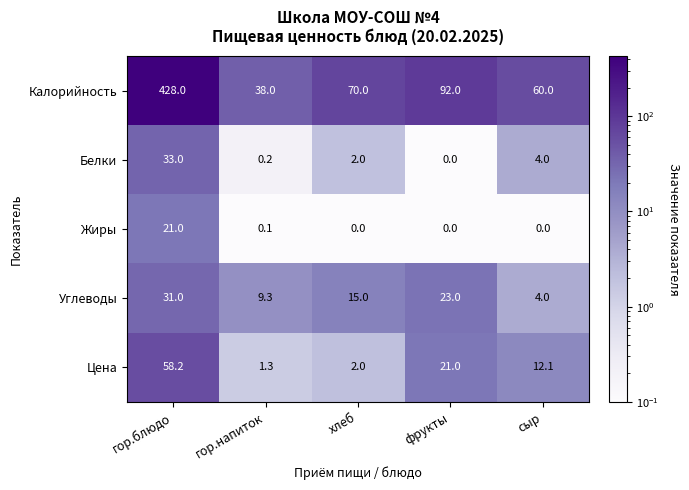

What is the difference between the Белки values at хлеб and гор.напиток?

1.8